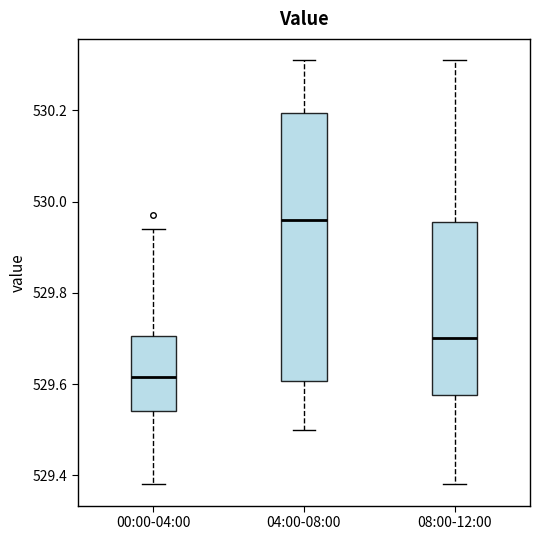

Which box has the lowest median line?

00:00-04:00